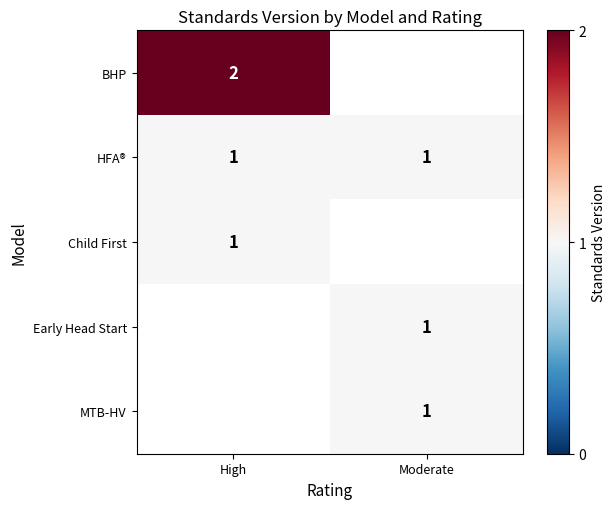

At how many categories does at least one series exceed 1?

1